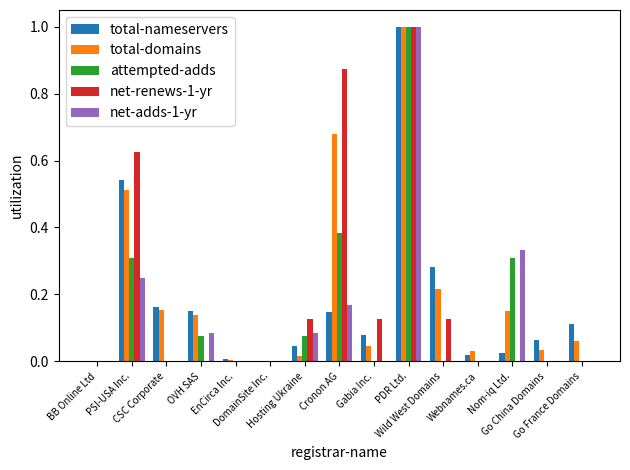

How many groups of bars are there?

15